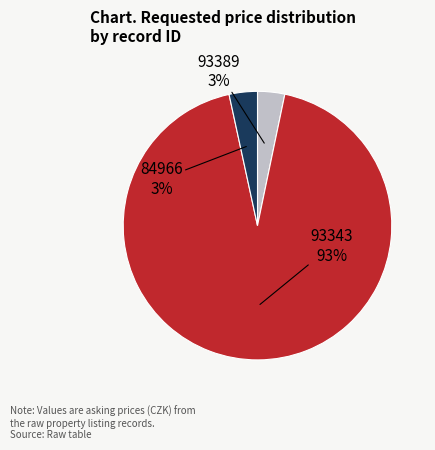

Count the number of slices in the pie.

3